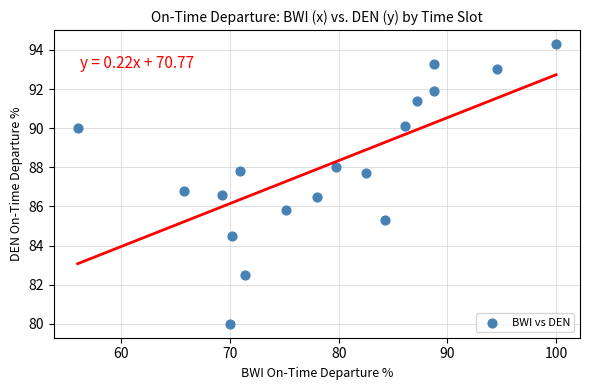

What Y value in the scatter plot is closest to 87?

86.8